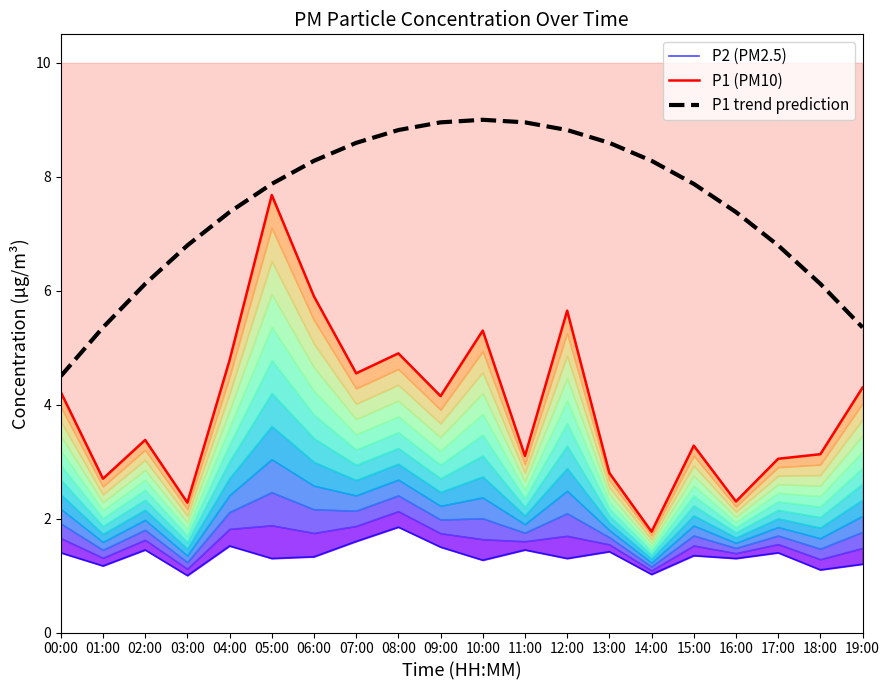

Reading left to right, list all the values displayed in this chart.

P2 (PM2.5): 1.4	1.2	1.4	1.0	1.5	1.3	1.3	1.6	1.9	1.5	1.3	1.4	1.3	1.4	1.0	1.4	1.3	1.4	1.1	1.2
P1 (PM10): 4.2	2.7	3.4	2.3	4.8	7.7	5.9	4.5	4.9	4.2	5.3	3.1	5.7	2.8	1.8	3.3	2.3	3.0	3.1	4.3
P1 trend prediction: 4.5	5.4	6.1	6.8	7.4	7.9	8.3	8.6	8.8	9.0	9.0	9.0	8.8	8.6	8.3	7.9	7.4	6.8	6.1	5.4